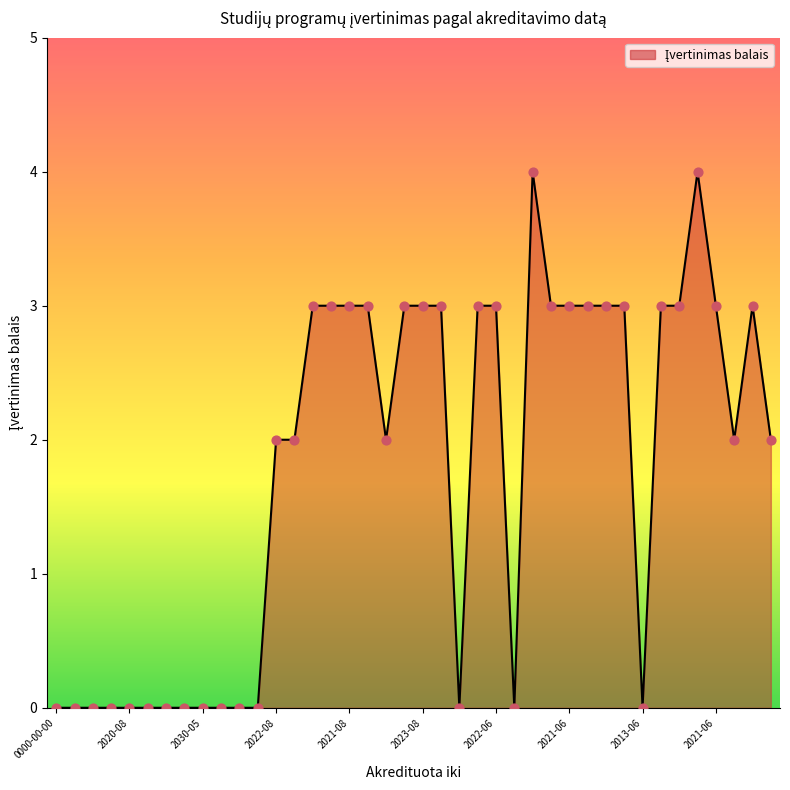

What is the maximum value shown in the chart?

4